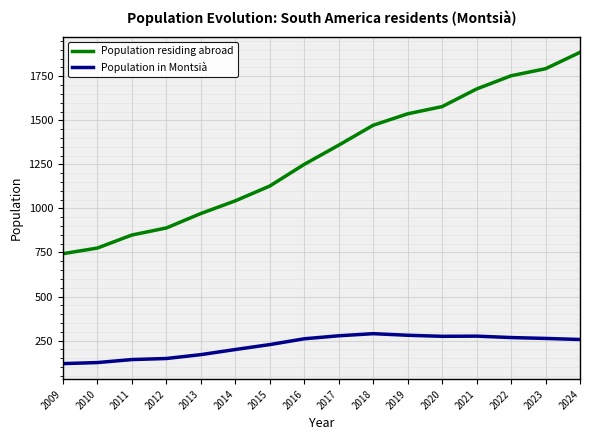

In Population in Montsià, how many points are higher than both neighbors (excluding endpoints)?

2